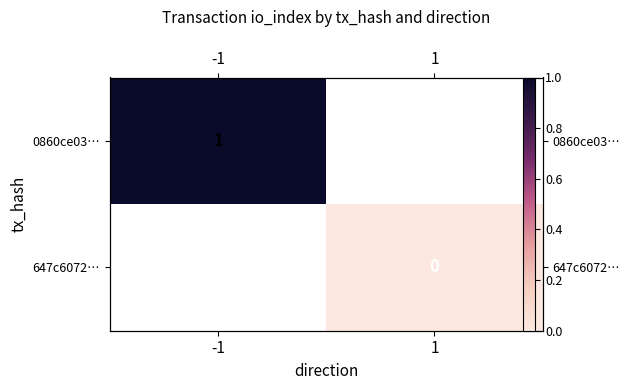

The value of 647c6072… at 1 is 0.0. True or false?

True